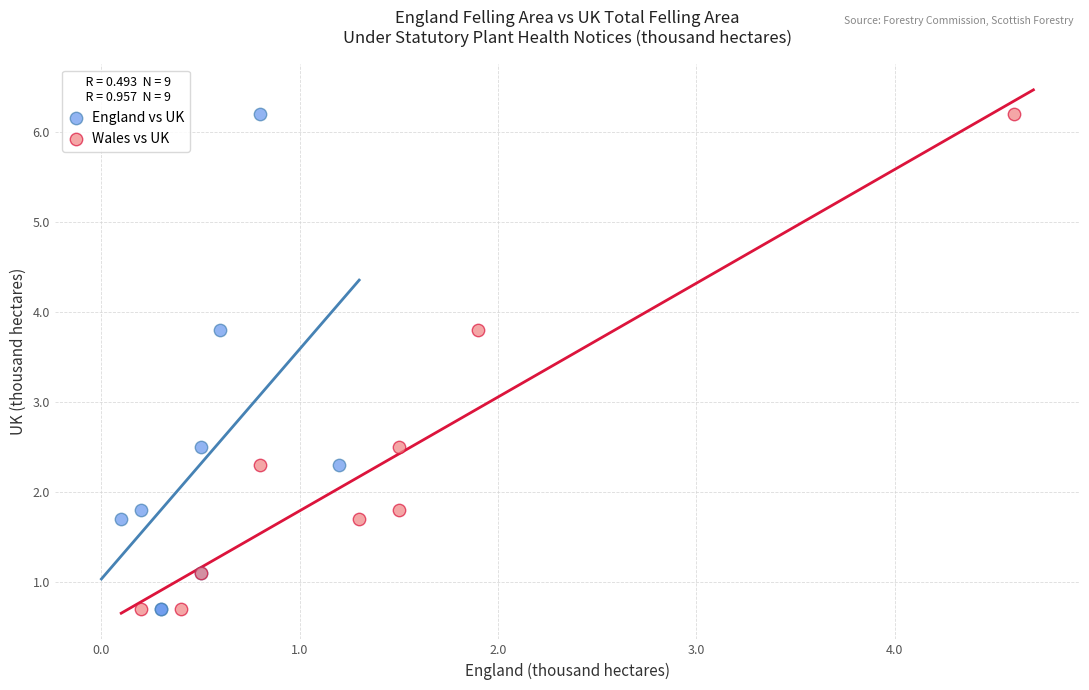

What are all the series names shown in the legend?

England vs UK, Wales vs UK